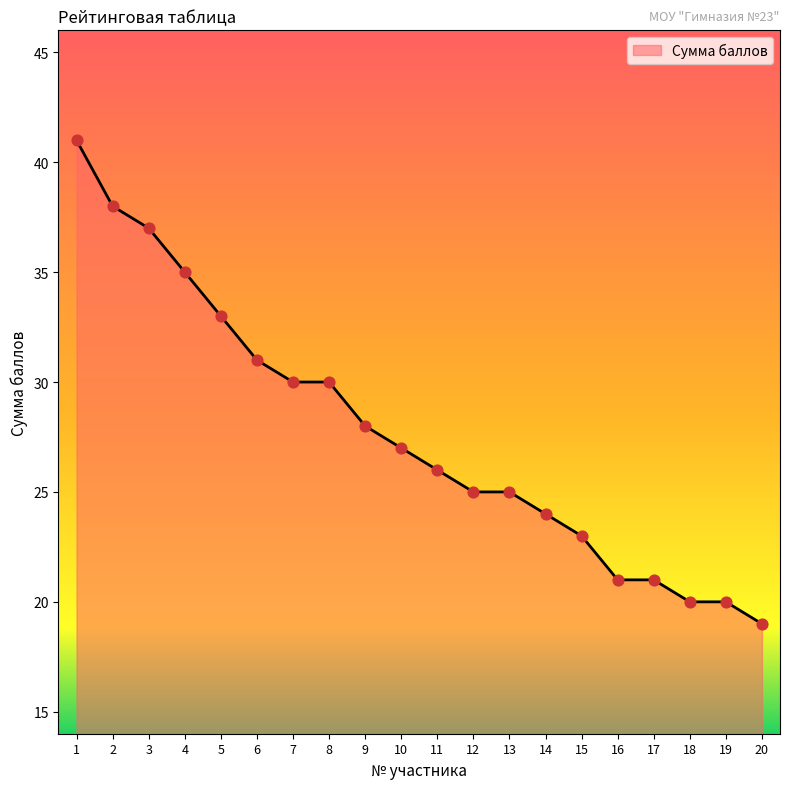

Between 10 and 16, which is larger?

10